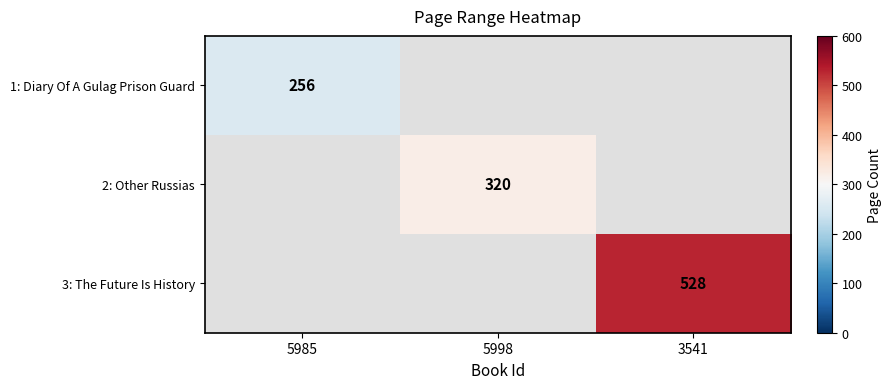

What is the greatest value displayed?

528.0